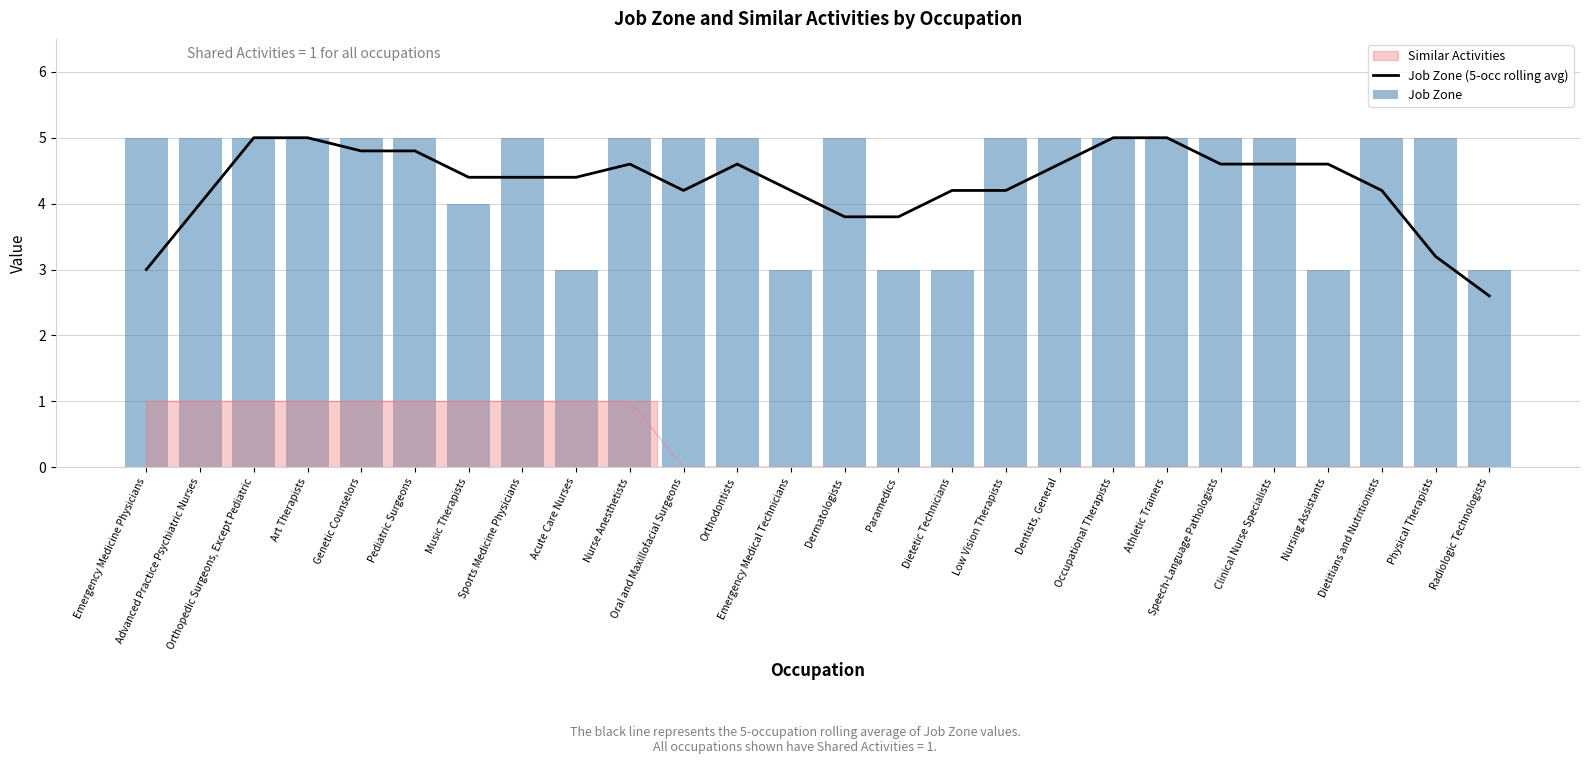

What is the minimum value for Job Zone (5-occ rolling avg)?

2.6